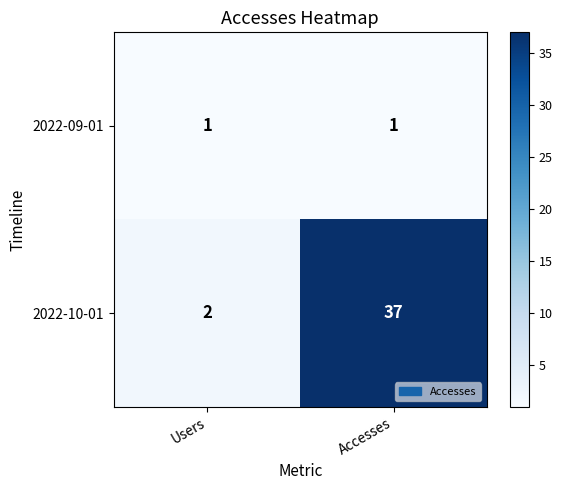

Reading right to left, list all the values displayed in this chart.

2022-09-01: Accesses=1	Users=1
2022-10-01: Accesses=37	Users=2